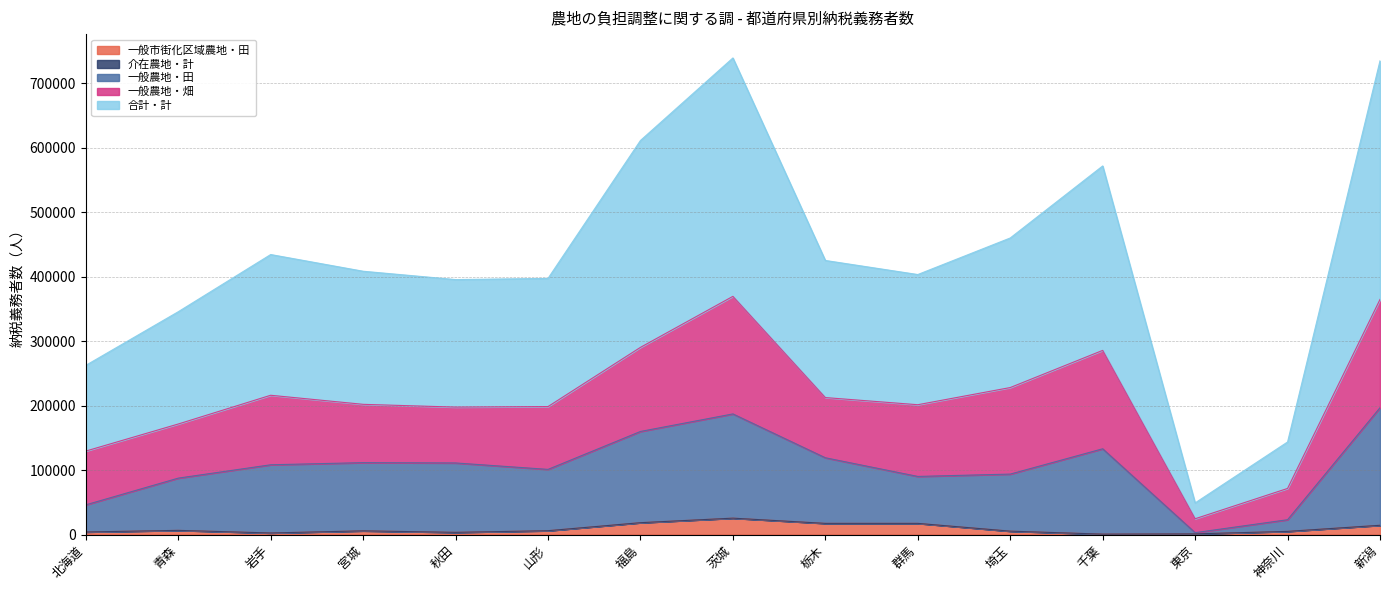

Which series has the largest range (max minus min)?

合計・計